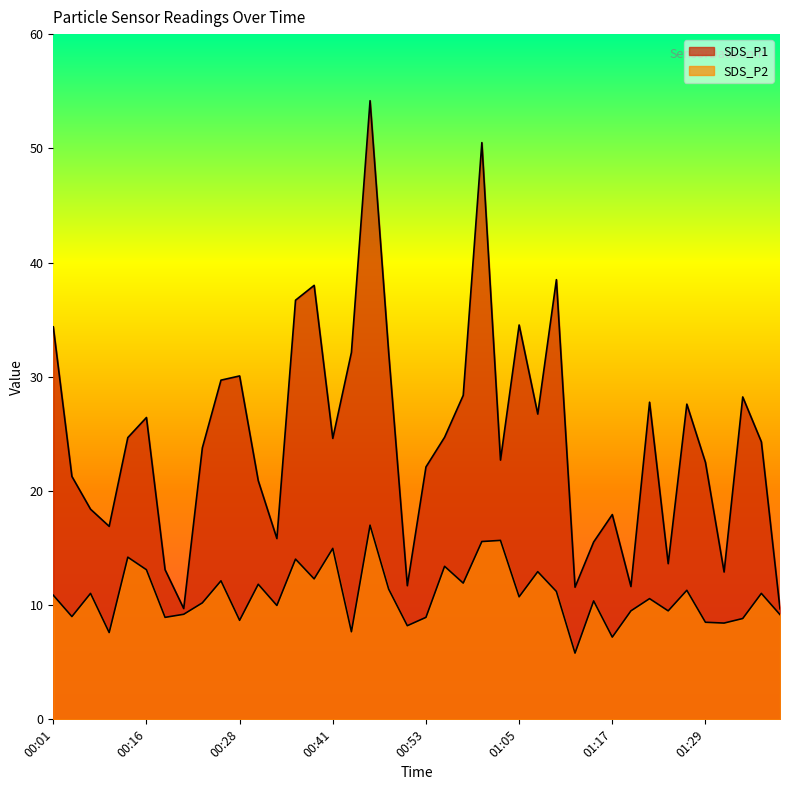

Reading left to right, list all the values displayed in this chart.

SDS_P1: 34.4	21.3	18.4	16.9	24.7	26.4	13.1	9.7	23.8	29.7	30.1	20.9	15.8	36.7	38.0	24.6	32.1	54.2	32.1	11.7	22.1	24.7	28.4	50.5	22.7	34.5	26.7	38.5	11.6	15.5	17.9	11.6	27.8	13.6	27.6	22.5	12.9	28.2	24.3	9.7
SDS_P2: 10.9	9.0	11.0	7.6	14.2	13.1	8.9	9.2	10.2	12.1	8.7	11.8	10.0	14.0	12.3	15.0	7.7	17.0	11.4	8.2	8.9	13.4	11.9	15.6	15.7	10.7	12.9	11.2	5.8	10.4	7.2	9.5	10.6	9.5	11.3	8.5	8.4	8.8	11.0	9.2